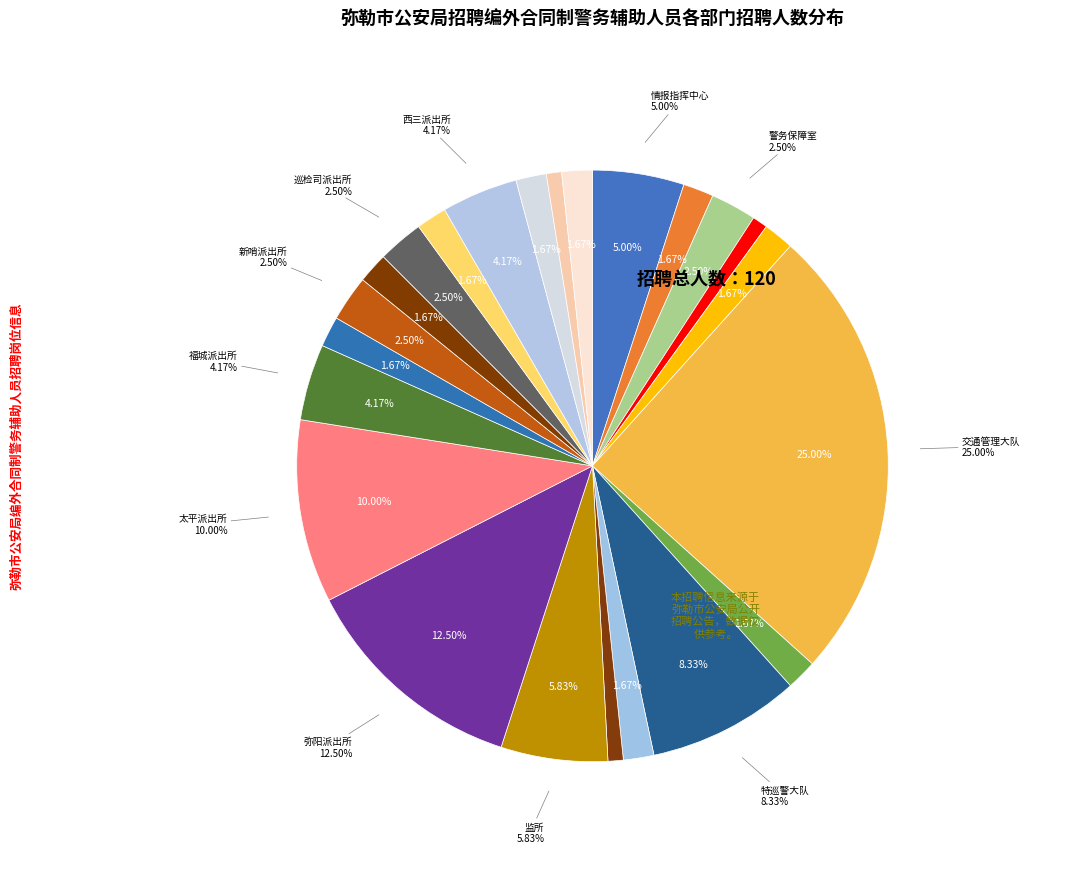

Is it true that 福城派出所 is 1% of the pie?

False